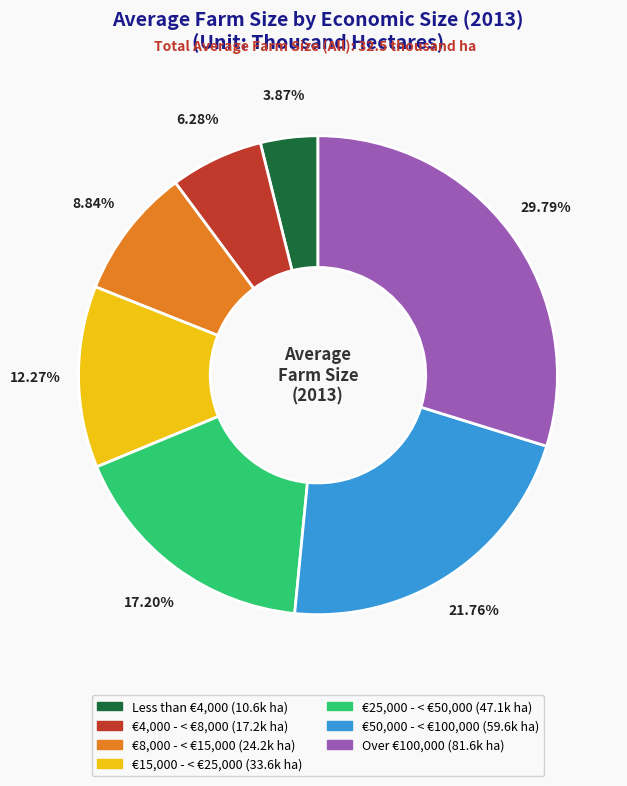

To the nearest percent, what portion does €15,000 - < €25,000 represent?

12%